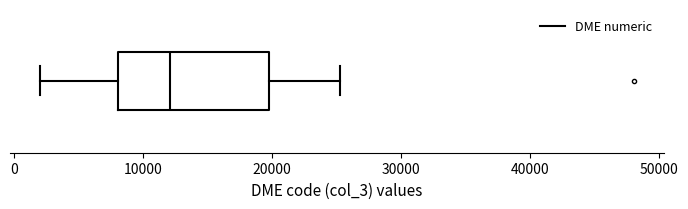

Read this box plot against the x-axis: the position of the median line, the range covered by the box, and the ends of both whiskers. The values are not printed on the chart, so give them approximately, as read against the axis.

median 12000, box 8000 to 20000, whiskers 2000 to 25000